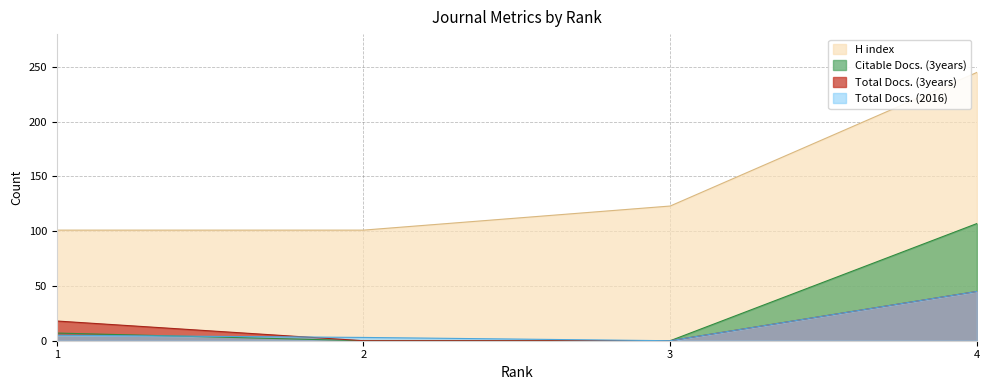

The value of Total Docs. (2016) at 3 is 26. True or false?

False